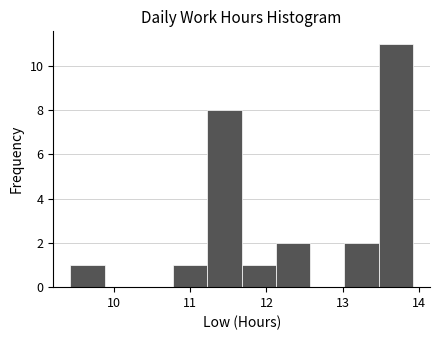

Over which range of the x-axis is the bar tallest?

13.5 to 13.9